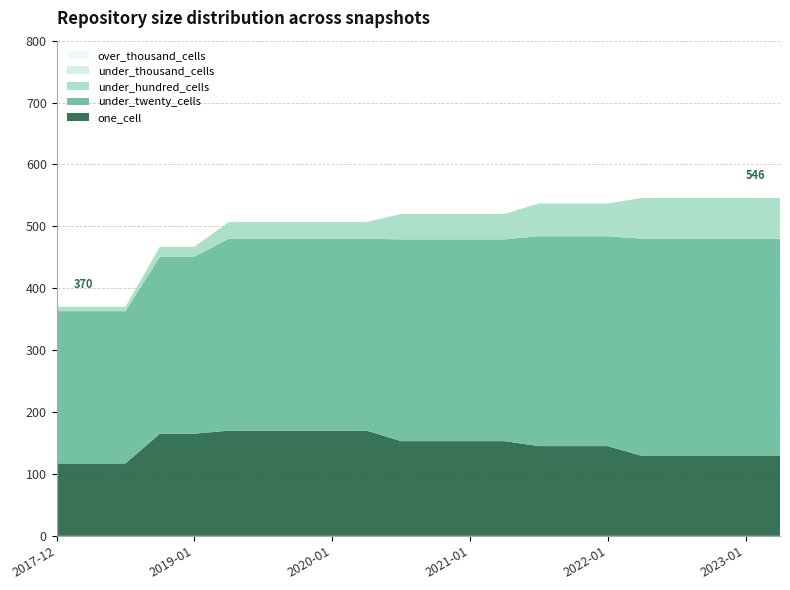

Reading left to right, extract all data points from this chart.

one_cell: 117	117	117	165	165	170	170	170	170	170	153	153	153	153	145	145	145	129	129	129	129	129
under_twenty_cells: 246	246	246	286	286	310	310	310	310	310	326	326	326	326	339	339	339	351	351	351	351	351
under_hundred_cells: 7	7	7	16	16	27	27	27	27	27	41	41	41	41	53	53	53	66	66	66	66	66
under_thousand_cells: 0	0	0	0	0	0	0	0	0	0	0	0	0	0	0	0	0	0	0	0	0	0
over_thousand_cells: 0	0	0	0	0	0	0	0	0	0	0	0	0	0	0	0	0	0	0	0	0	0